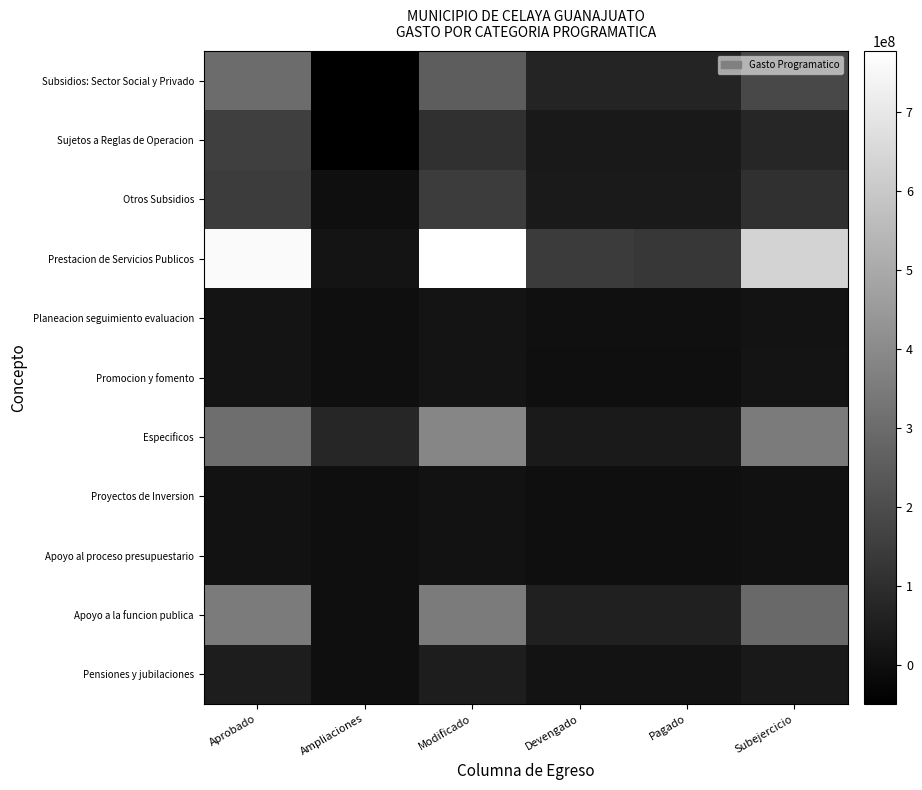

At Modificado, list the series in order from smallest to largest.

Proyectos de Inversion, Apoyo al proceso presupuestario, Promocion y fomento, Planeacion seguimiento evaluacion, Pensiones y jubilaciones, Sujetos a Reglas de Operacion, Otros Subsidios, Subsidios: Sector Social y Privado, Apoyo a la funcion publica, Especificos, Prestacion de Servicios Publicos